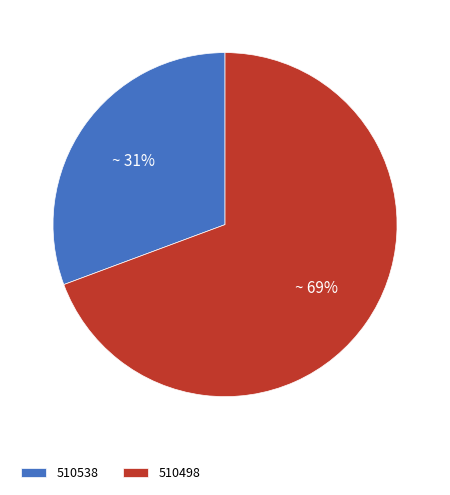

Count the number of slices in the pie.

2